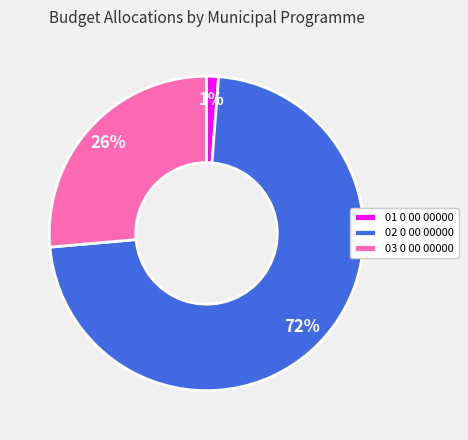

Which slice is the largest?

02 0 00 00000